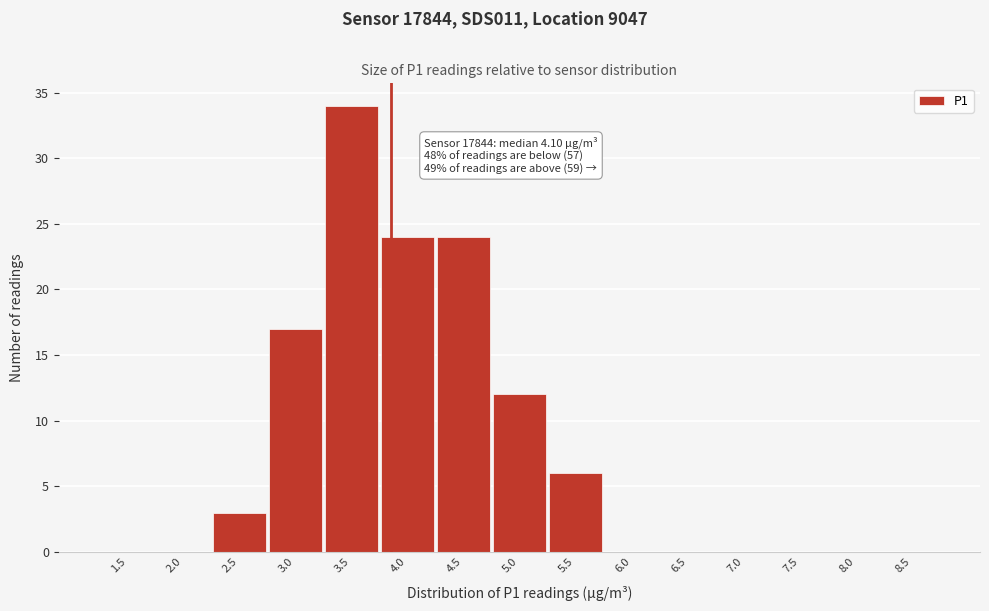

Reading left to right, list all the values displayed in this chart.

1.5=0	2.0=0	2.5=3	3.0=17	3.5=34	4.0=24	4.5=24	5.0=12	5.5=6	6.0=0	6.5=0	7.0=0	7.5=0	8.0=0	8.5=0